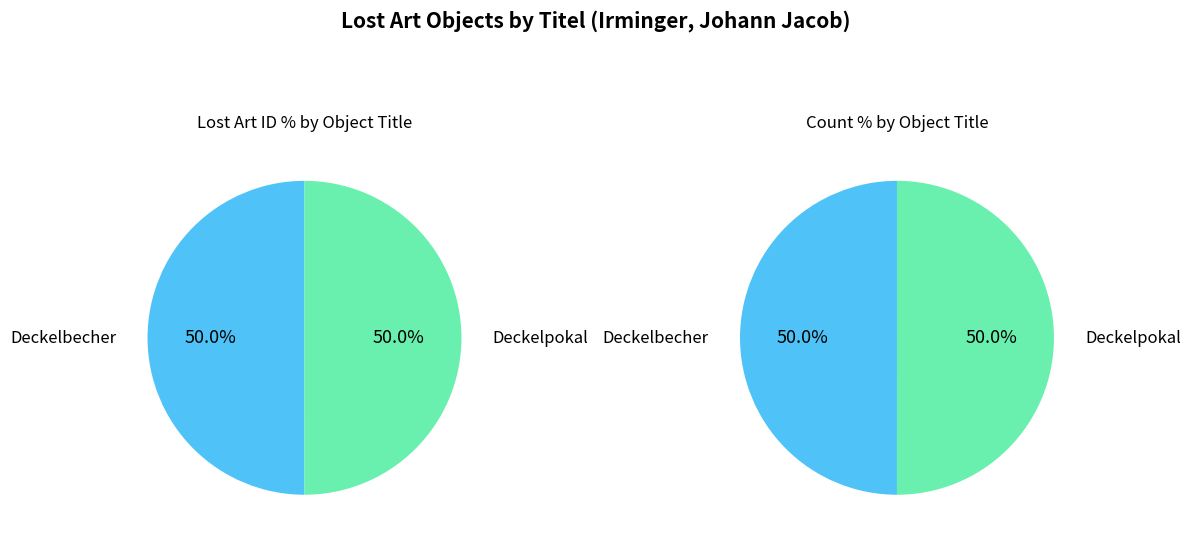

How many segments does this pie chart have?

2